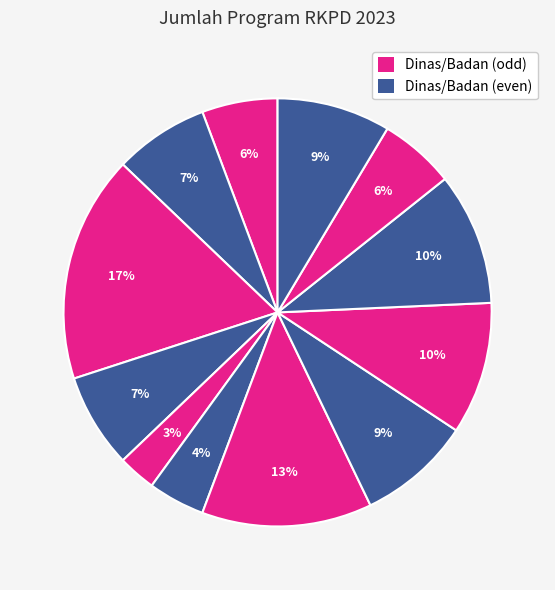

Is there any slice that represents more than half of the pie?

No